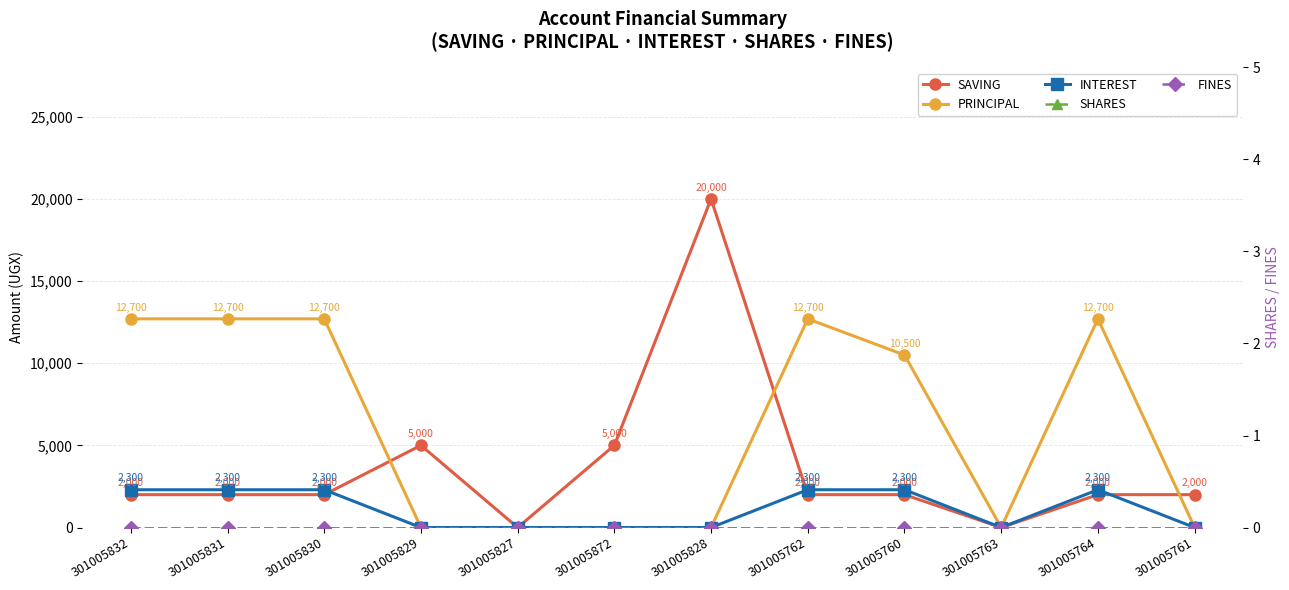

What is the label of the 12th point from the right?

301005832